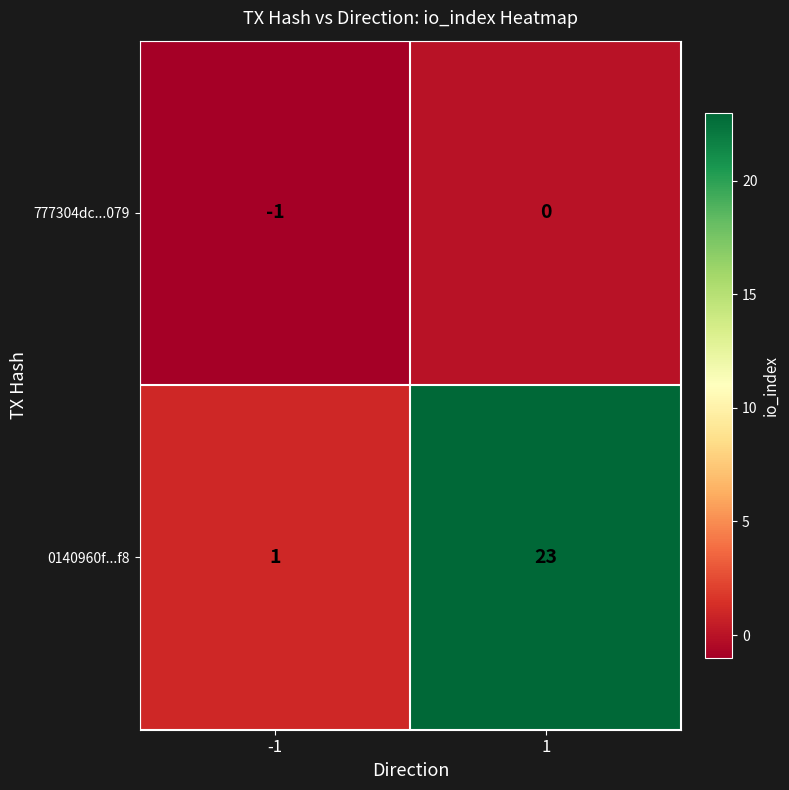

Which series changed the most between -1 and 1?

0140960f...f8